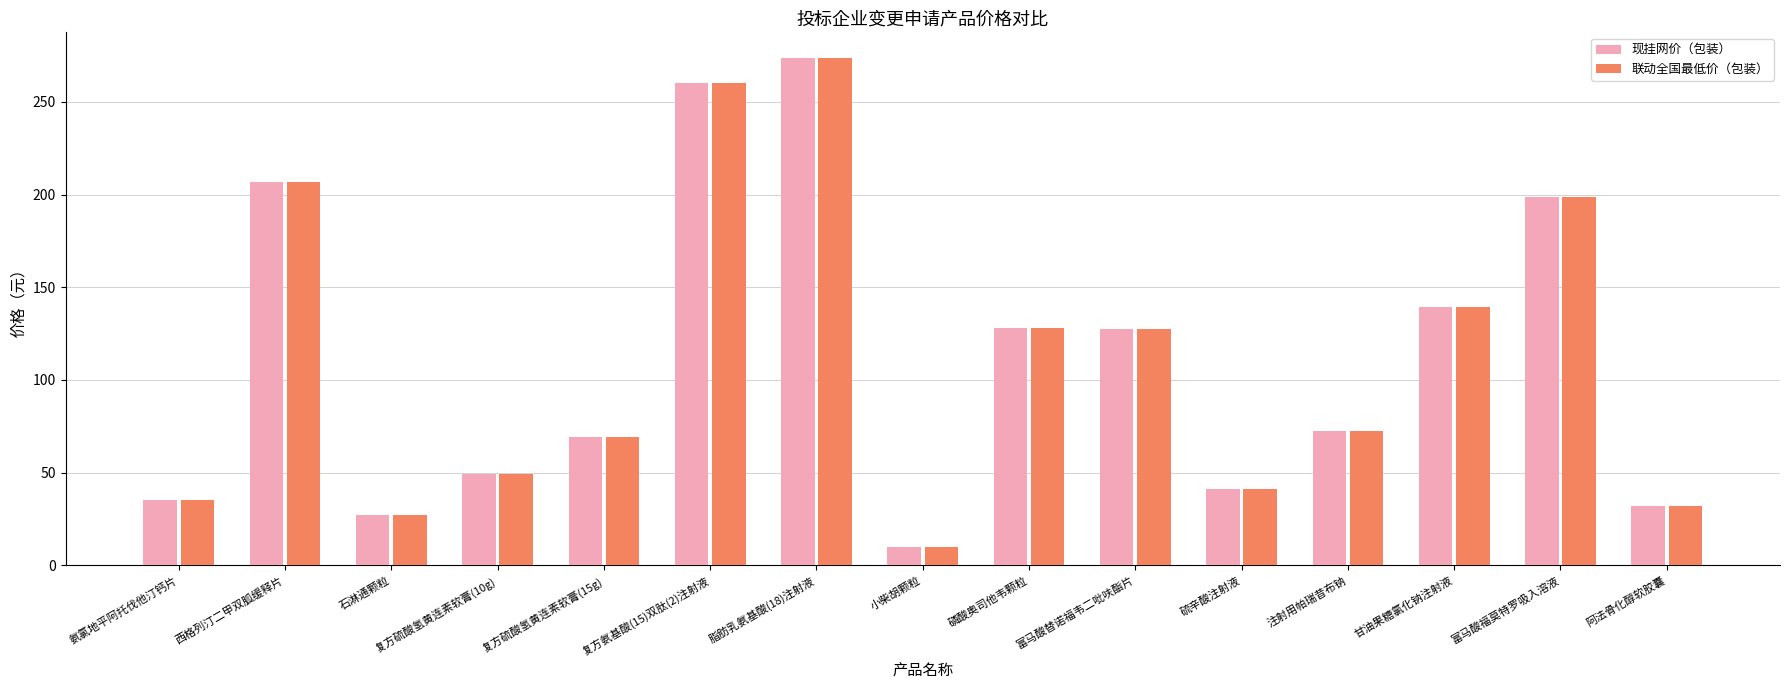

How many values in the 现挂网价（包装） series are below 72?

7